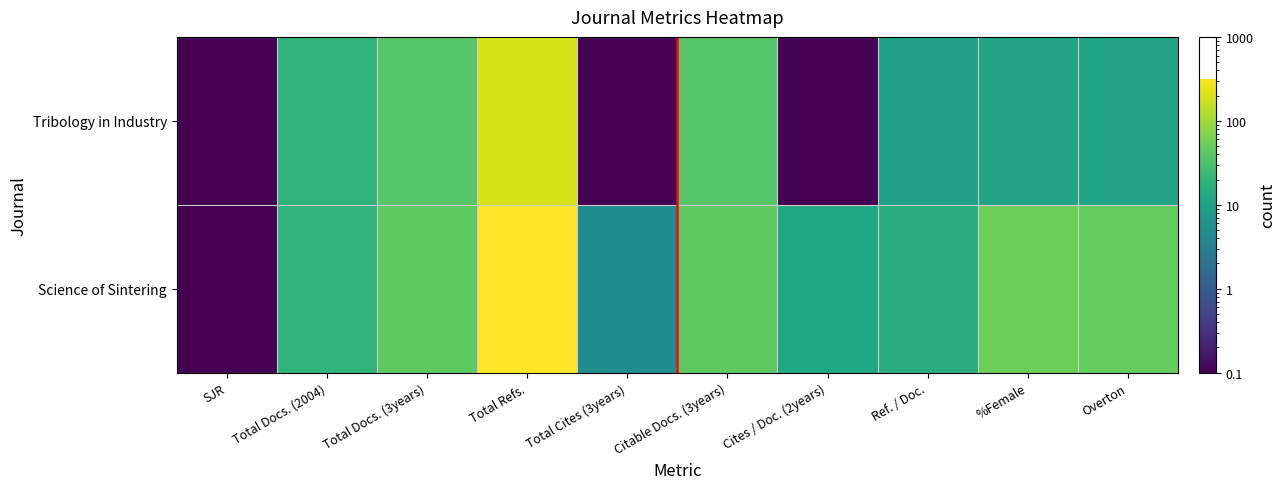

Rank the series by their maximum value, from highest to lowest.

Science of Sintering, Tribology in Industry